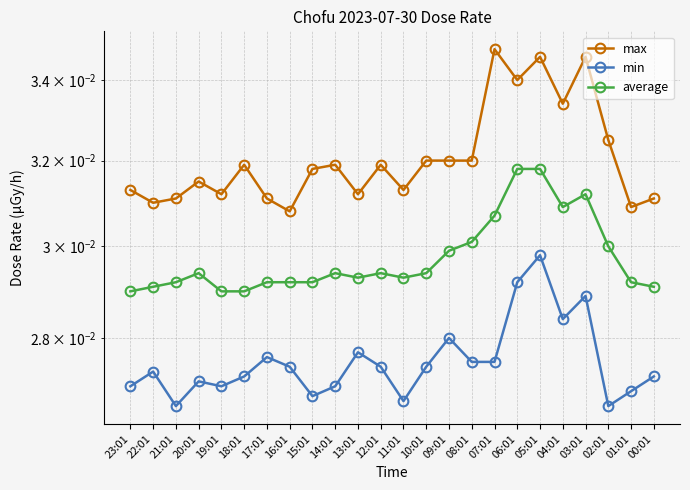

Which series has the largest range (max minus min)?

max